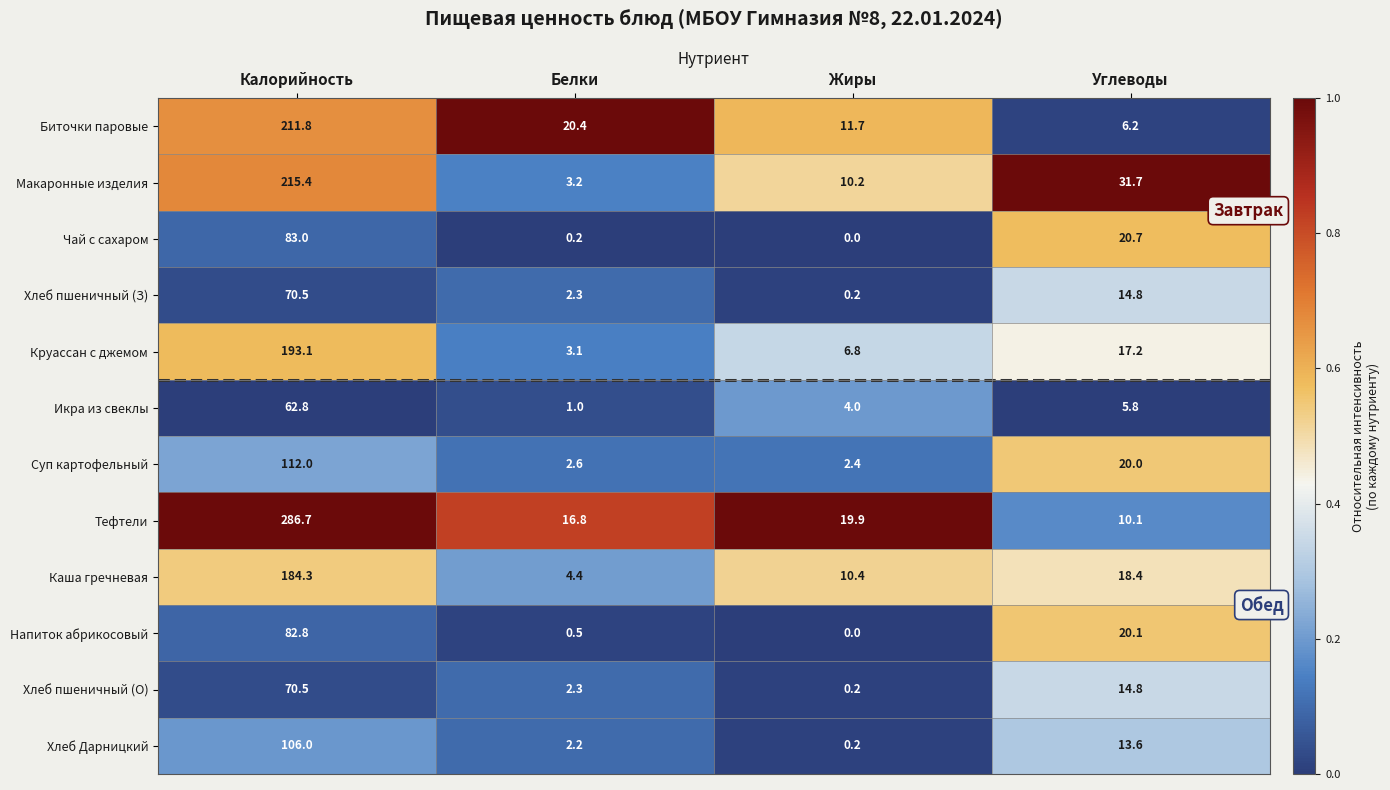

Which label corresponds to the smallest value in the chart?

Жиры